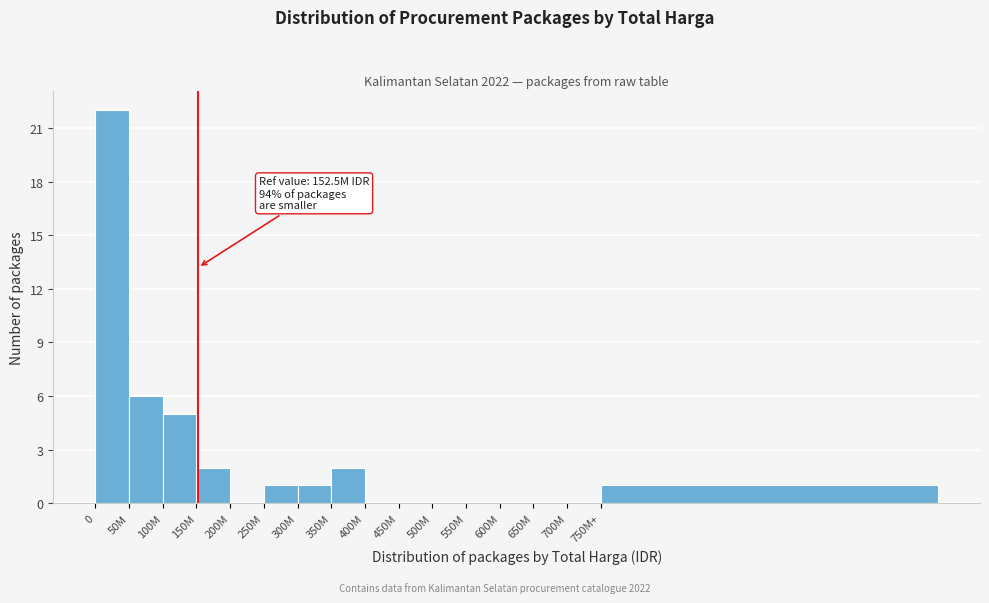

Reading left to right, list all the values displayed in this chart.

0=22	50M=6	100M=5	150M=2	200M=0	250M=1	300M=1	350M=2	400M=0	450M=0	500M=0	550M=0	600M=0	650M=0	700M=0	750M+=1